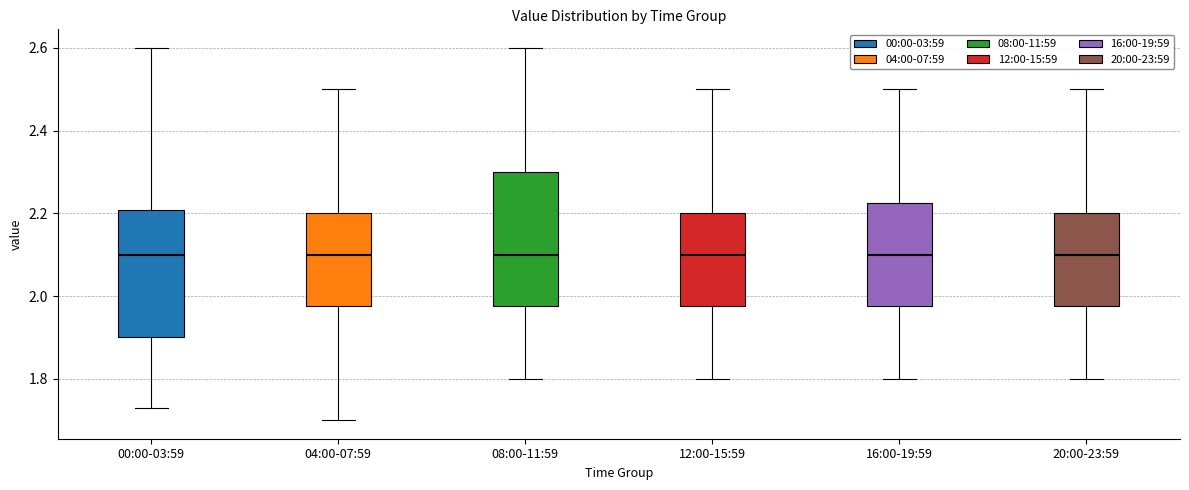

Where is the lower edge of the box for 12:00-15:59 on the y-axis? The values are not printed on the chart, so give them approximately, as read against the axis.

1.98